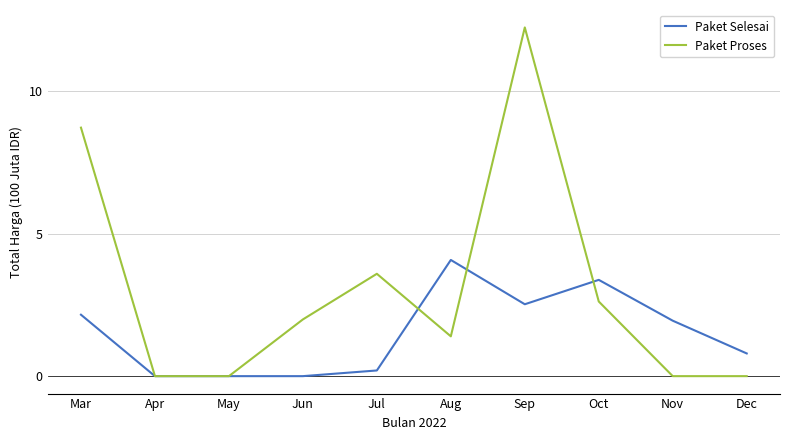

Does the chart have visible grid lines?

Yes